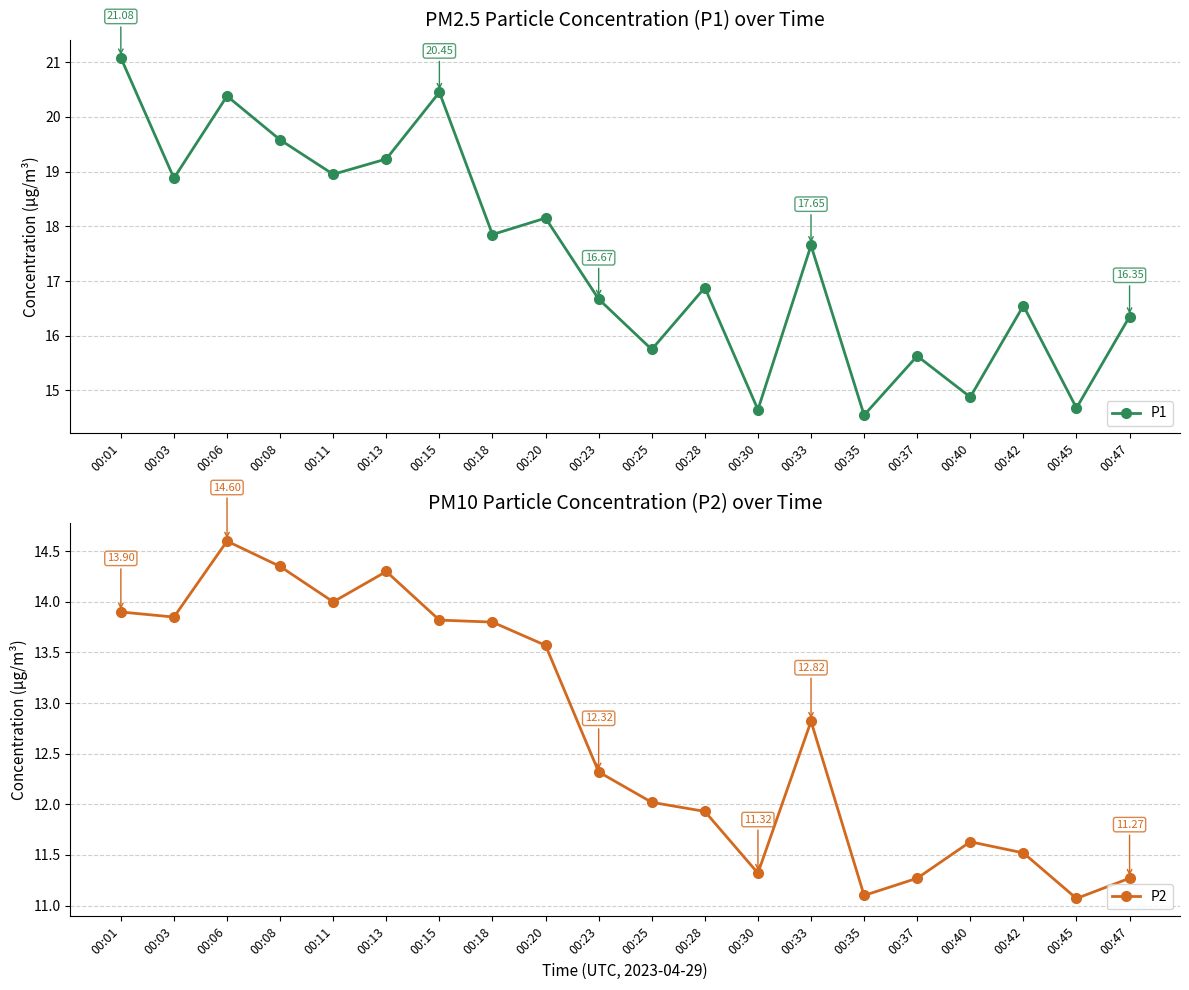

Where is P1 nearest to the value 17?

00:28